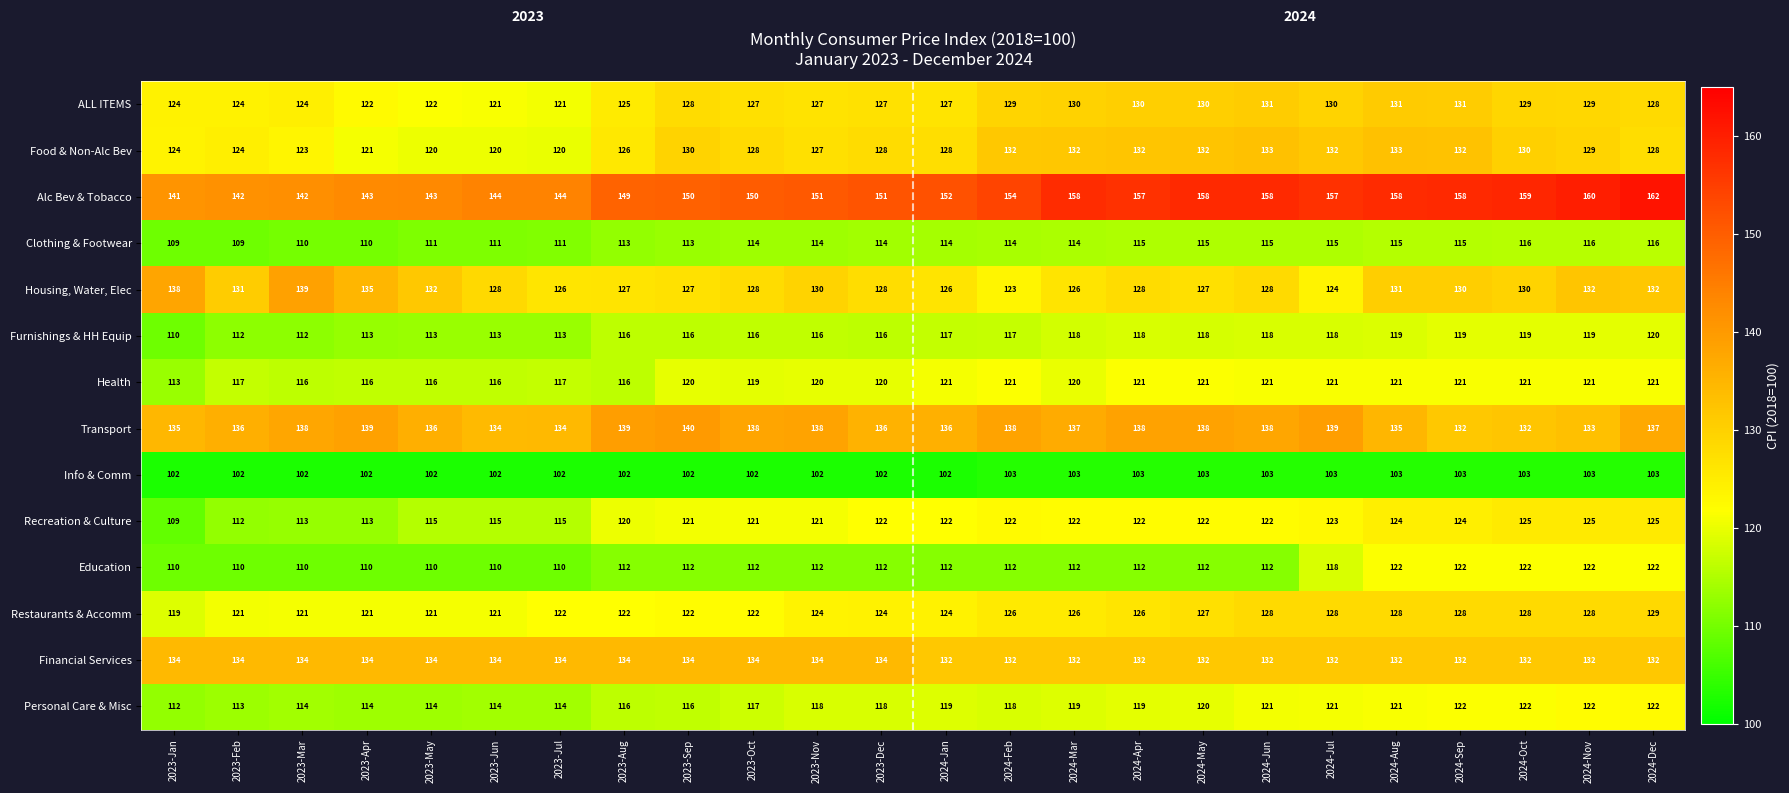

At which category is the sum across all series the highest?

2024-Dec